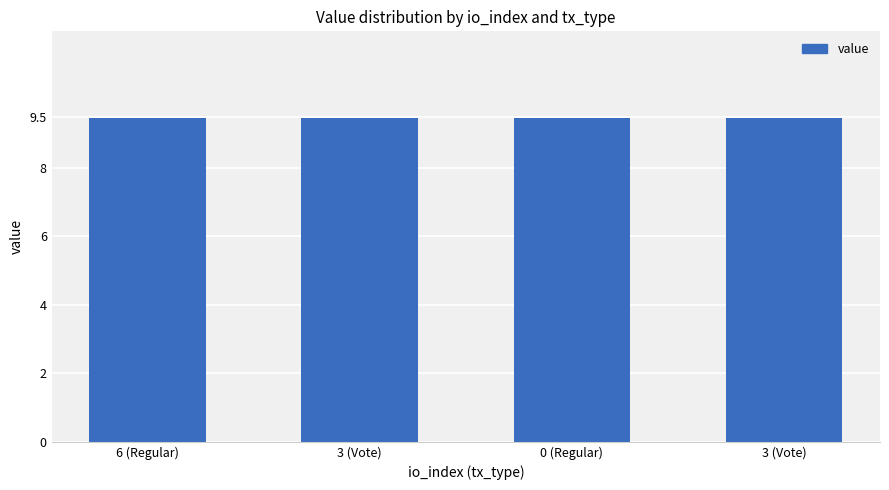

How many distinct data groups are displayed?

1